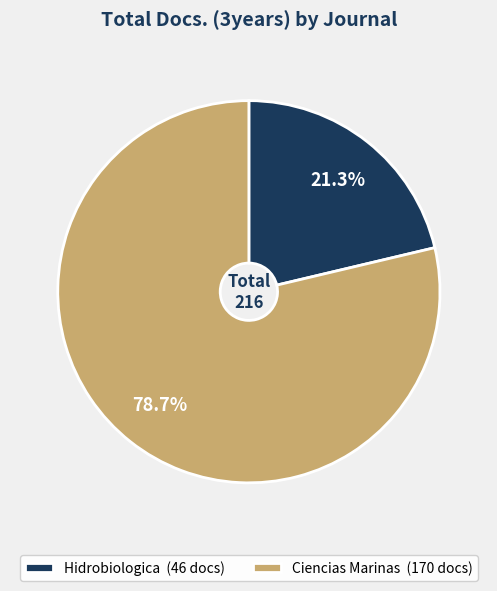

To the nearest percent, what is the difference between the largest and smallest slice percentages?

57%